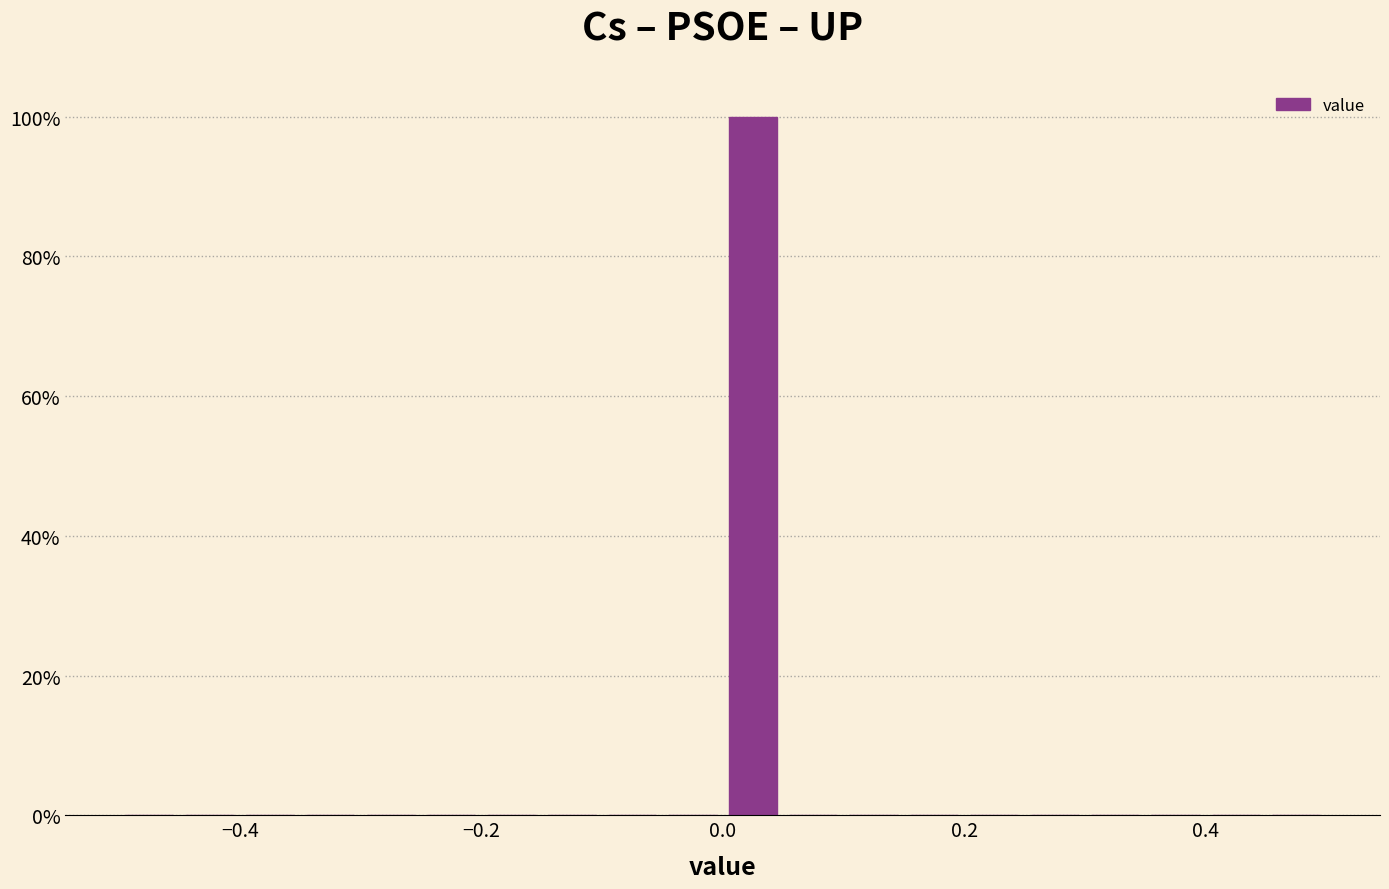

Read against the x-axis, roughly where is the centre of the tallest bar?

0.02